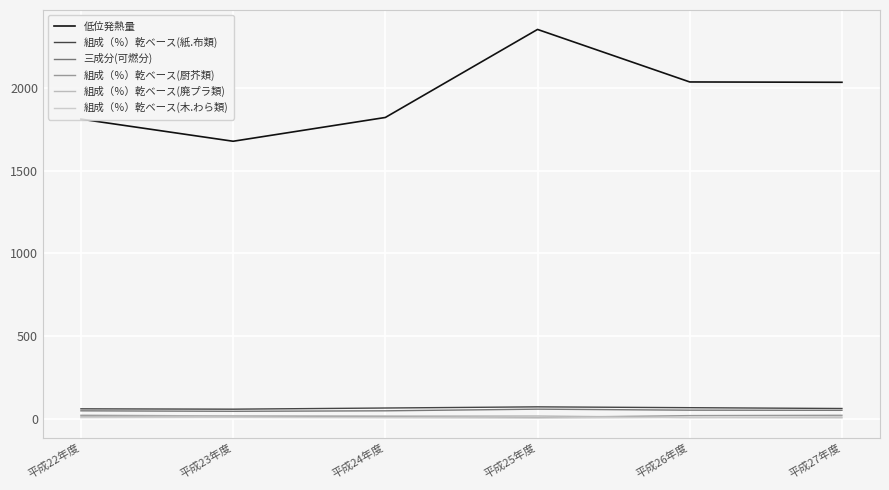

What is the approximate value of 低位発熱量 at 平成25年度?

2356